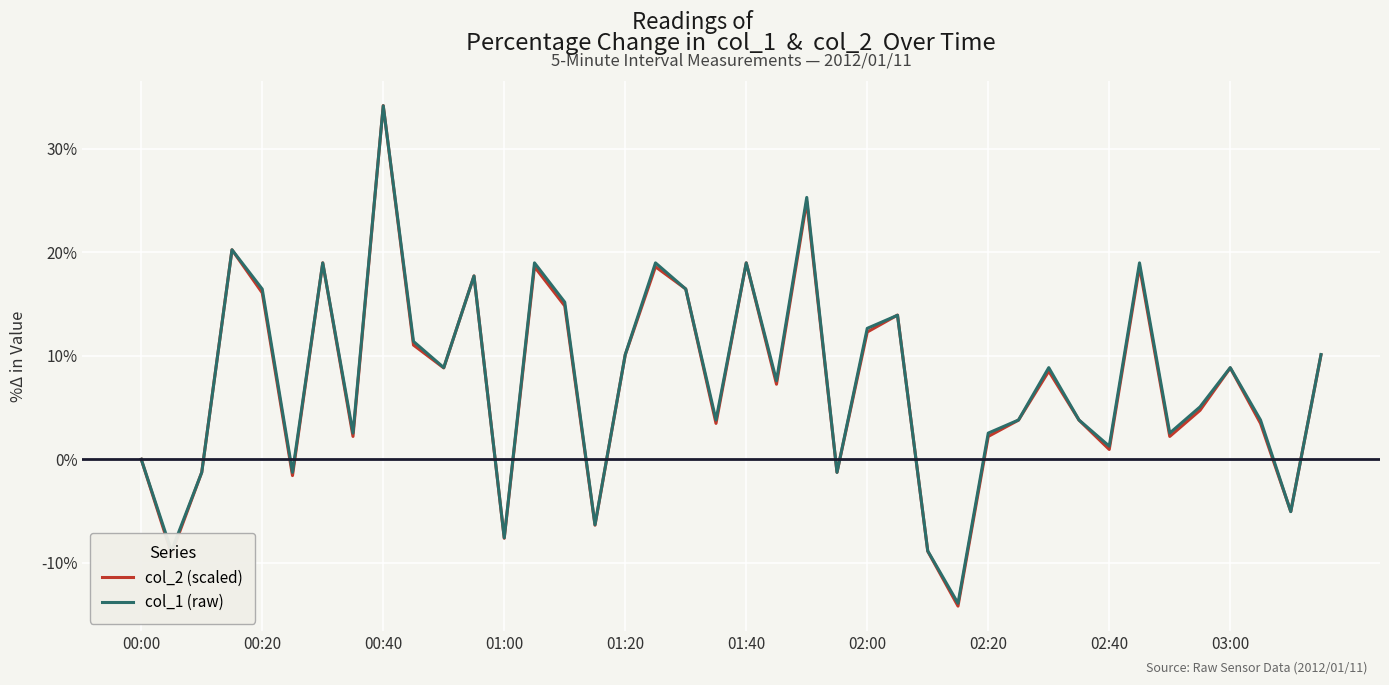

Does the chart display data point markers on the line(s)?

No